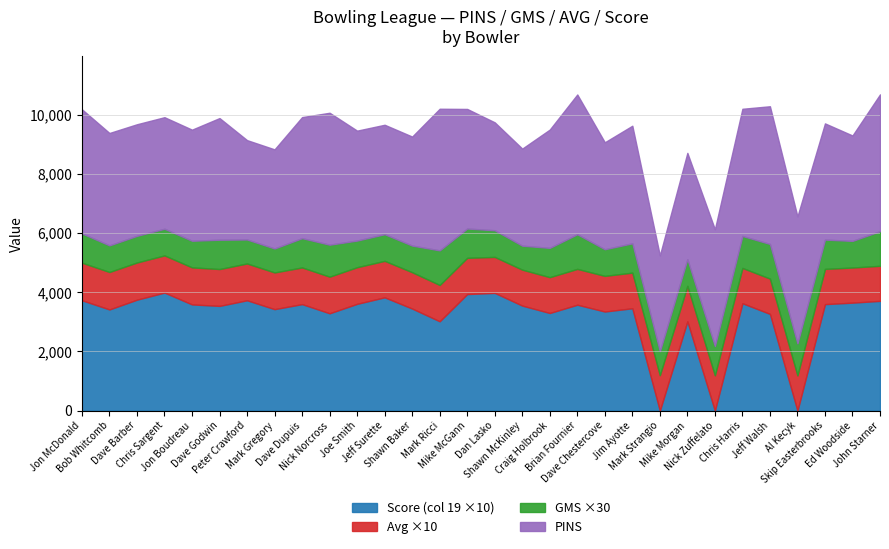

True or false: GMS and AVG intersect in this chart.

False